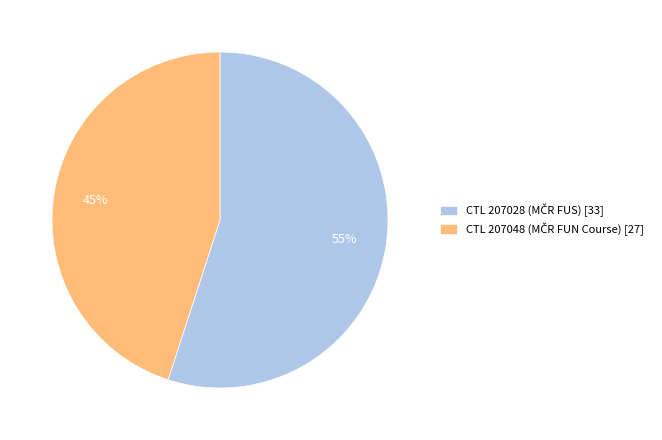

Is there a majority slice in this chart?

Yes